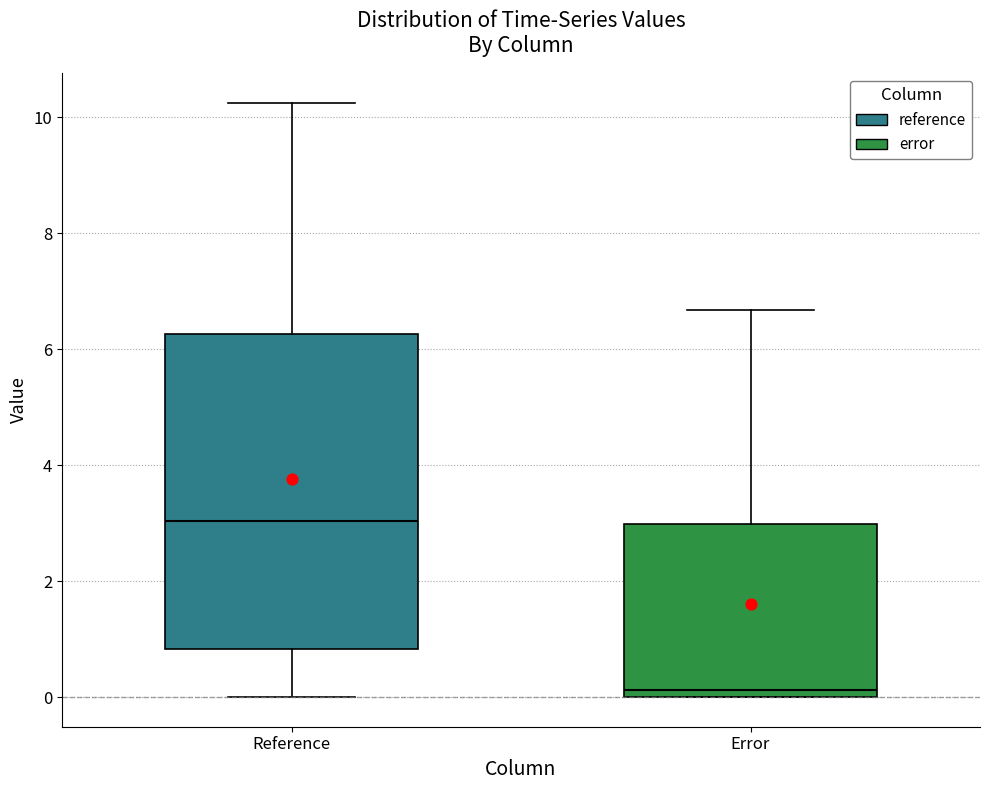

Which box's median line is the lowest?

Error